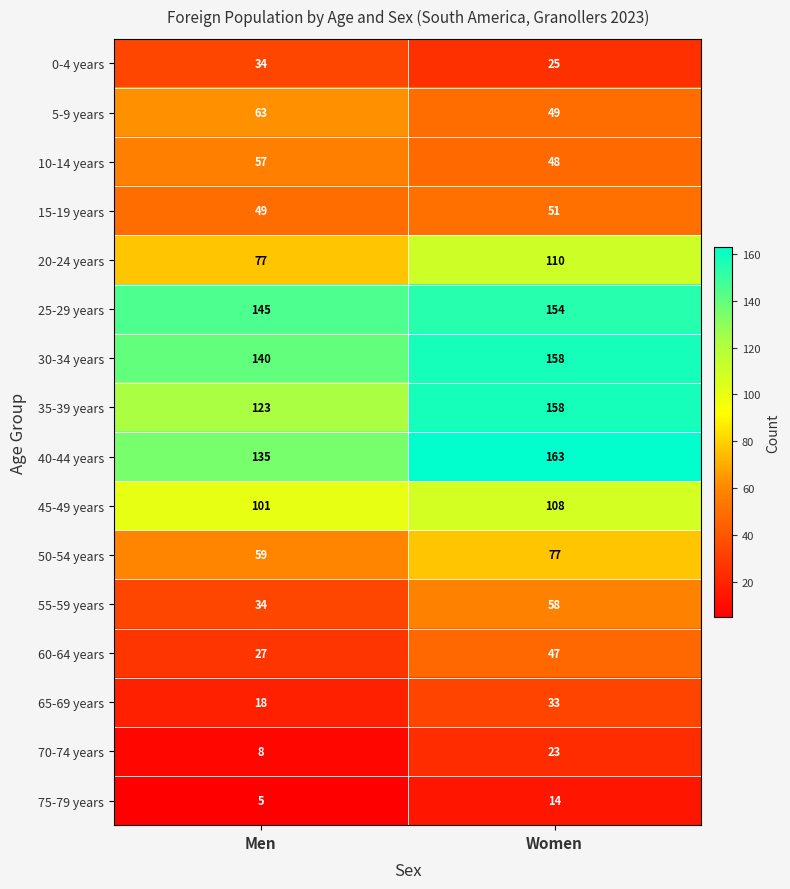

What value does the 5-9 years series have at Men, to the nearest 10?

60